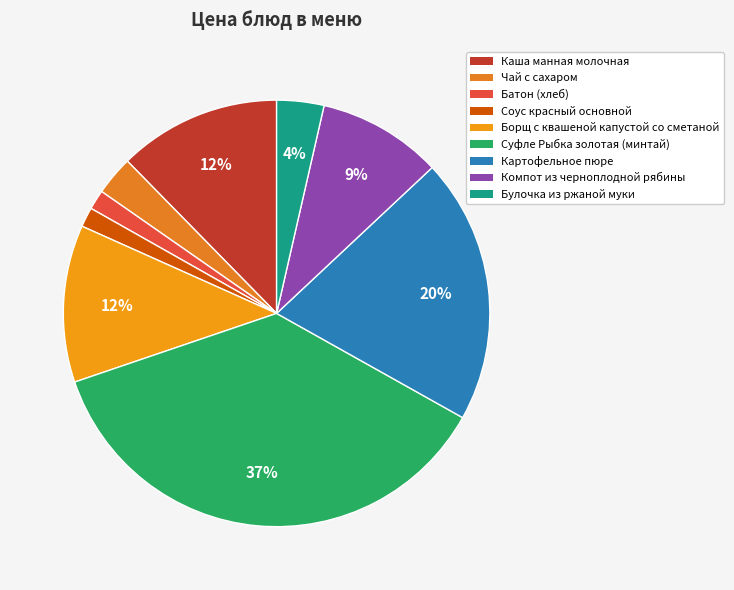

Does Чай с сахаром account for over 50% of the chart?

No